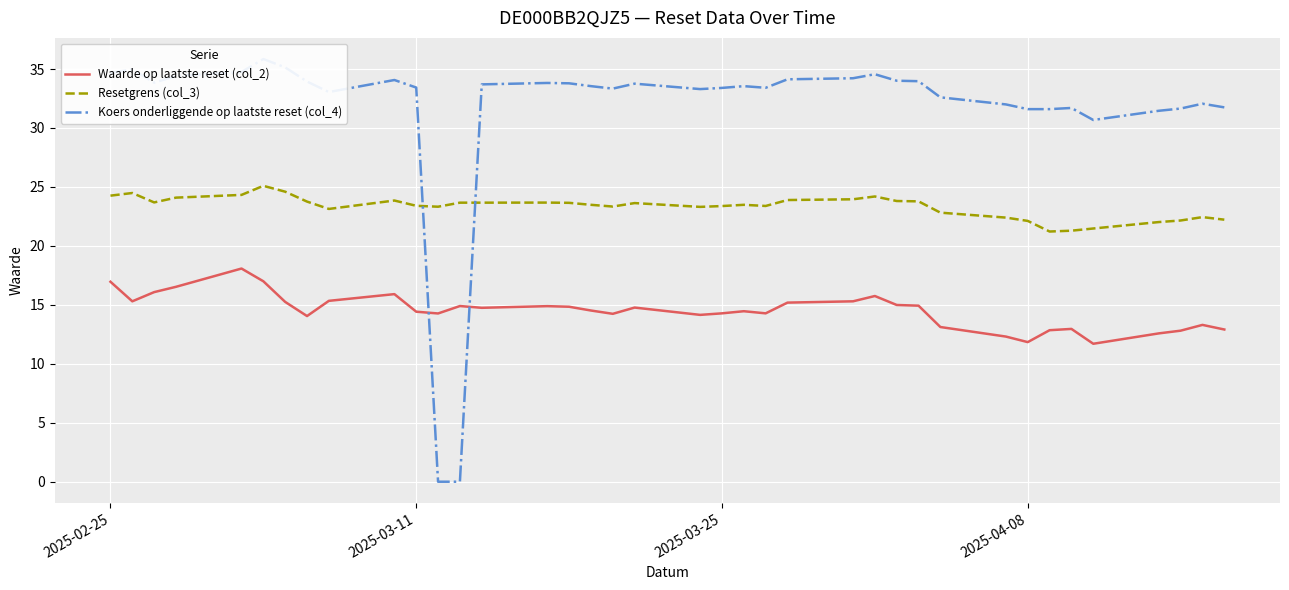

How many lines are shown in the chart?

3